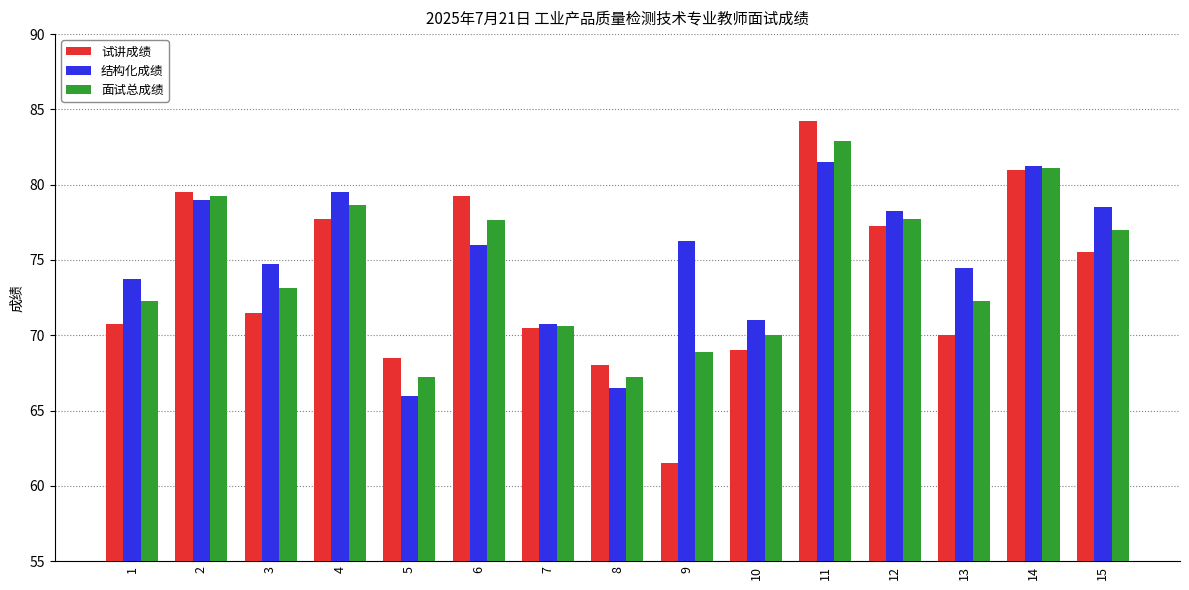

What is the spread (max minus min) of values at 12?

1.0